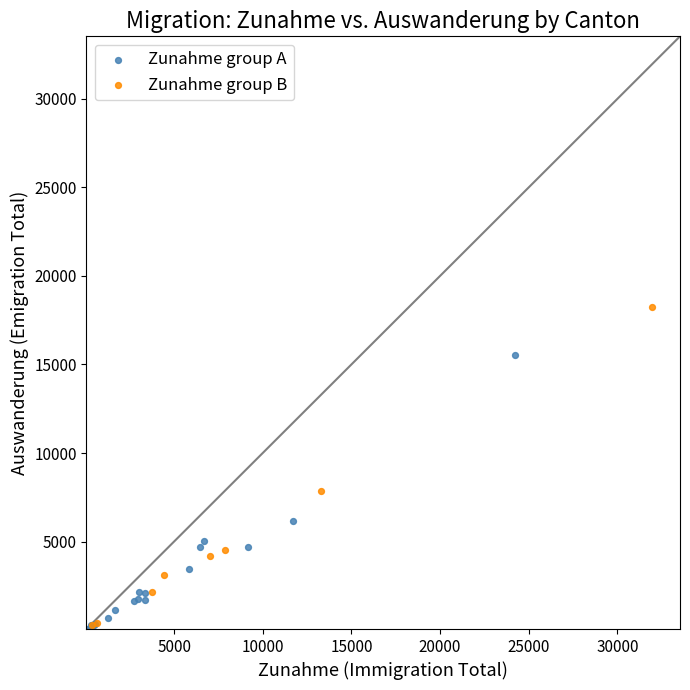

What are all the series names shown in the legend?

Zunahme group A, Zunahme group B